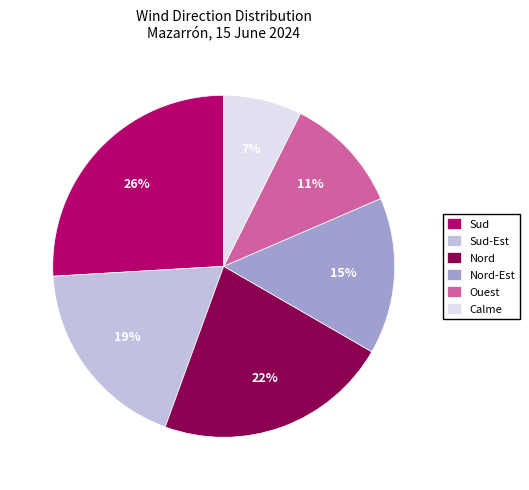

To the nearest percent, what percentage of the pie is Sud?

26%